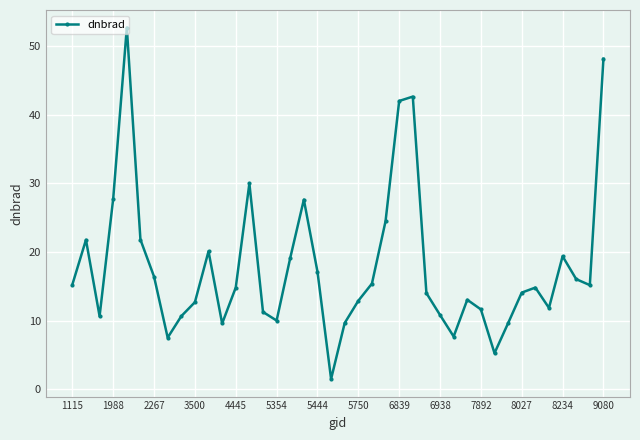

Count the number of data series in this chart.

1